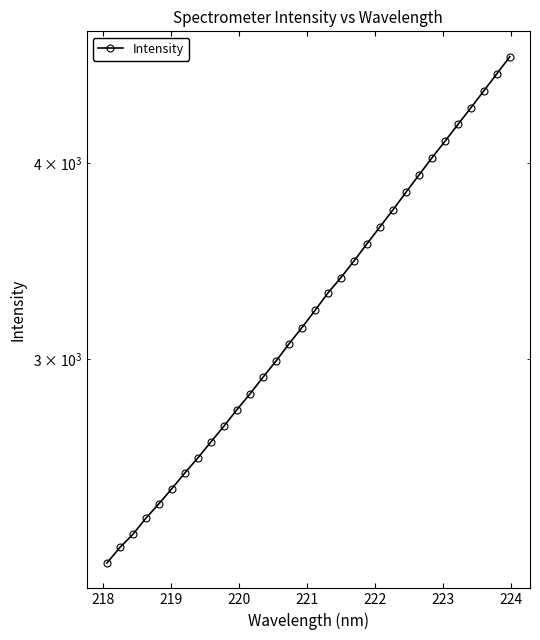

What is the sum of all values?

104883.1